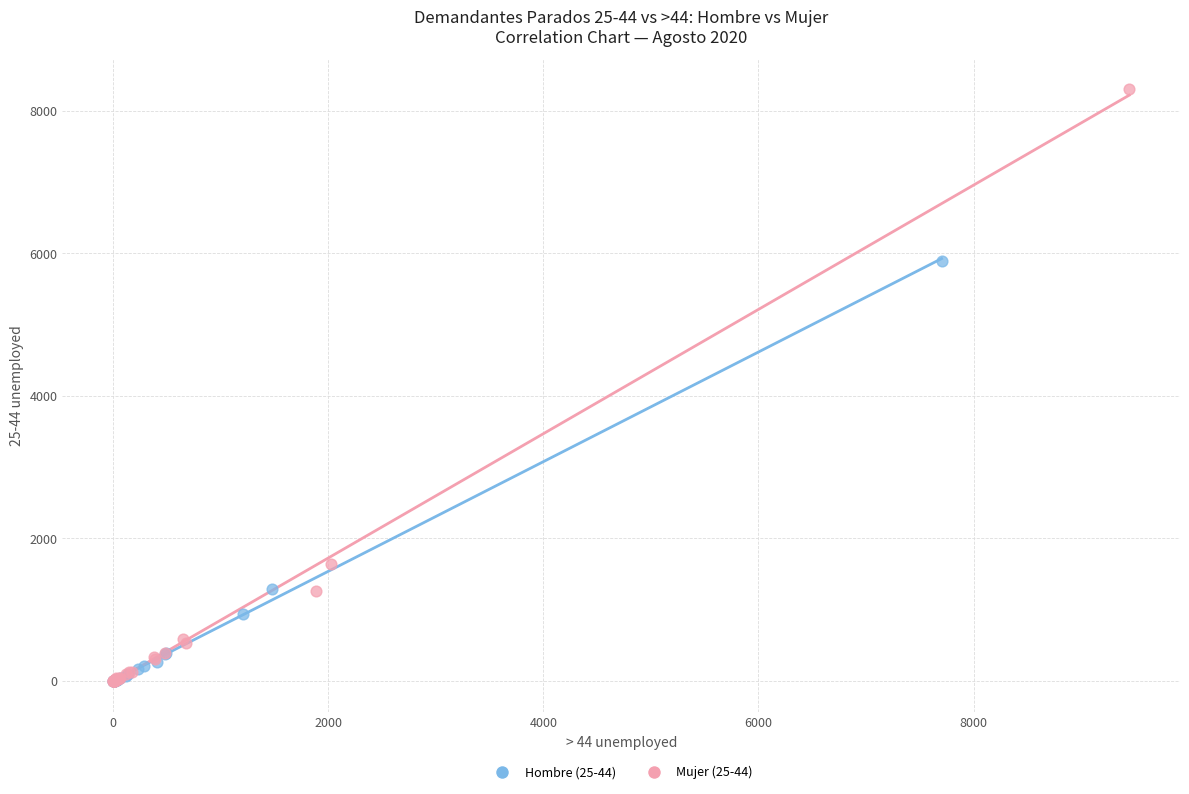

Which series has the widest spread of Y values?

Mujer (25-44)